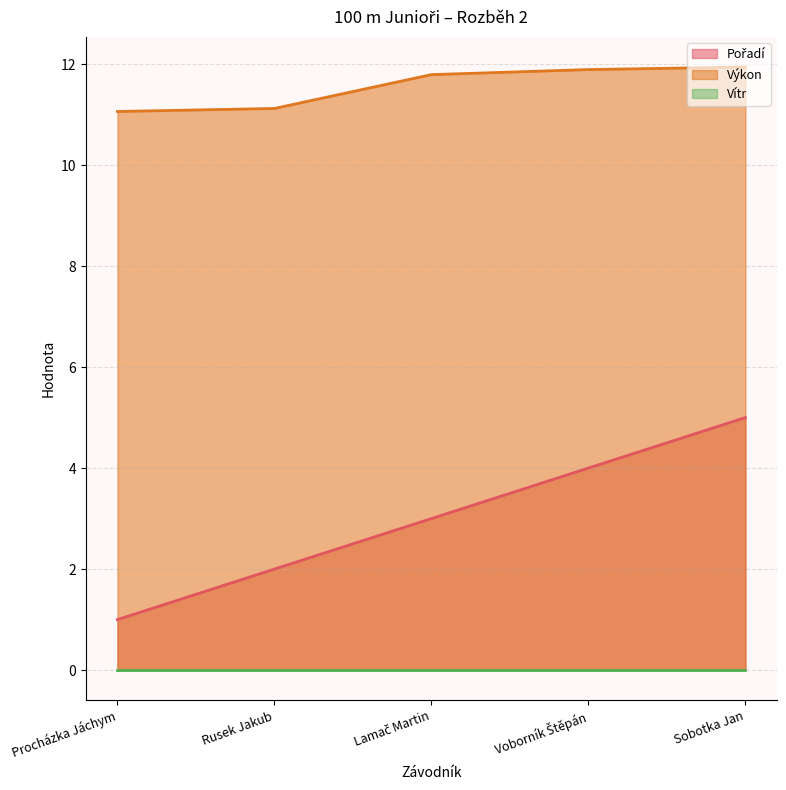

Rank the categories by Výkon value from highest to lowest.

Sobotka Jan, Voborník Štěpán, Lamač Martin, Rusek Jakub, Procházka Jáchym